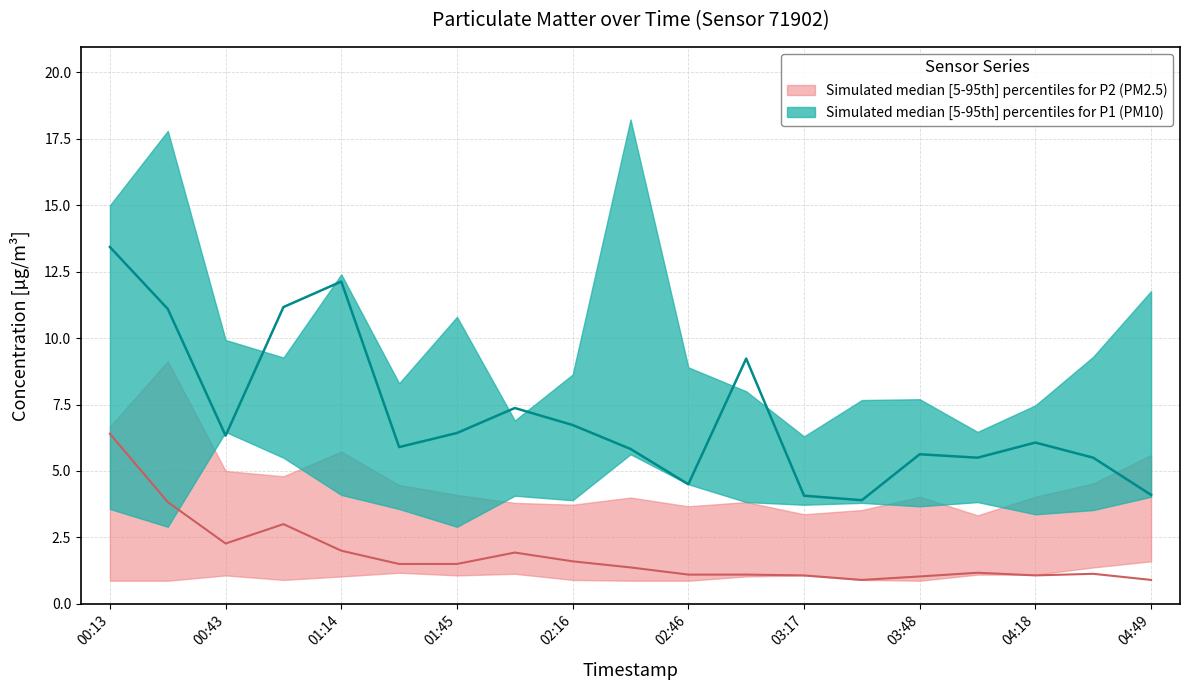

What is the maximum value shown in the chart?

18.2